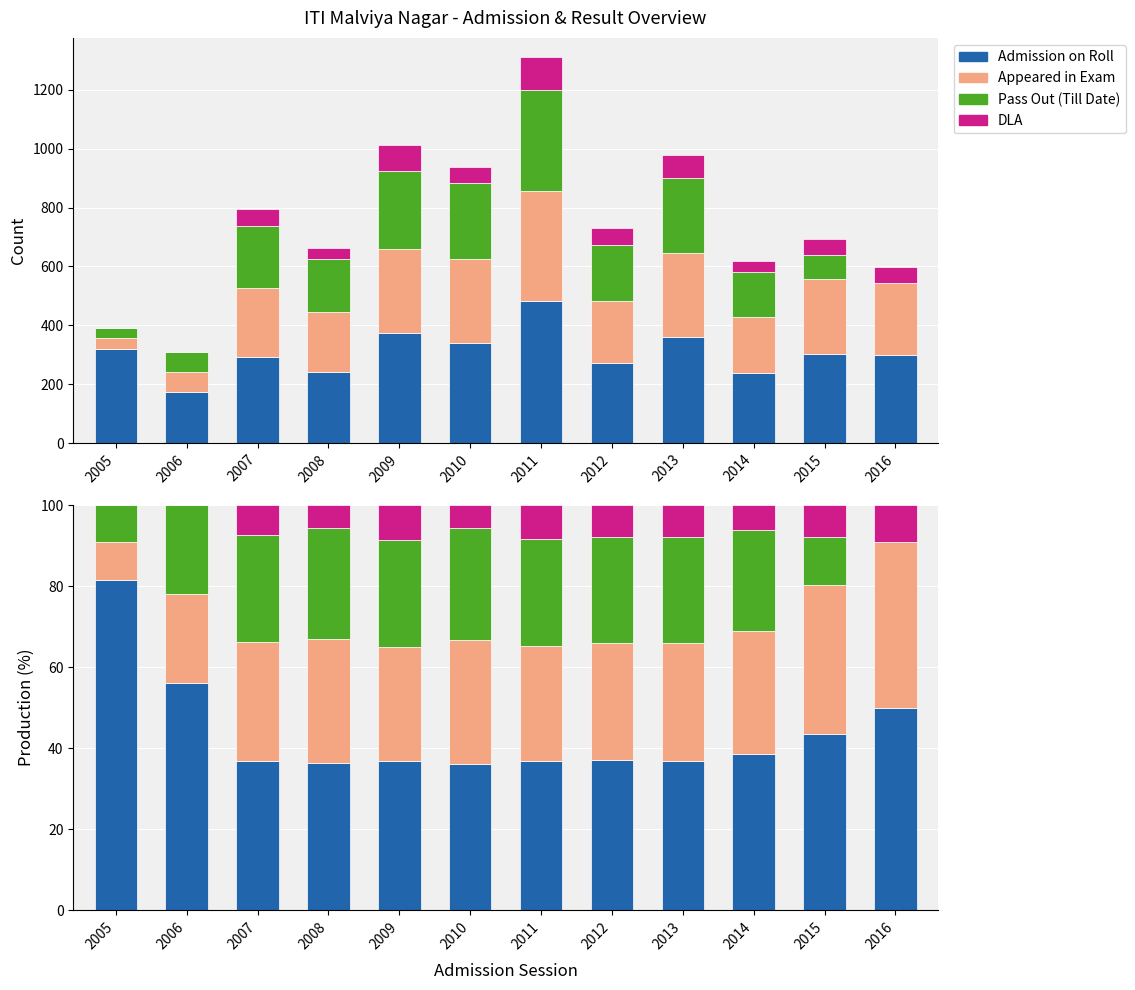

What is the sum of all Pass Out (Till Date) values?

253.8